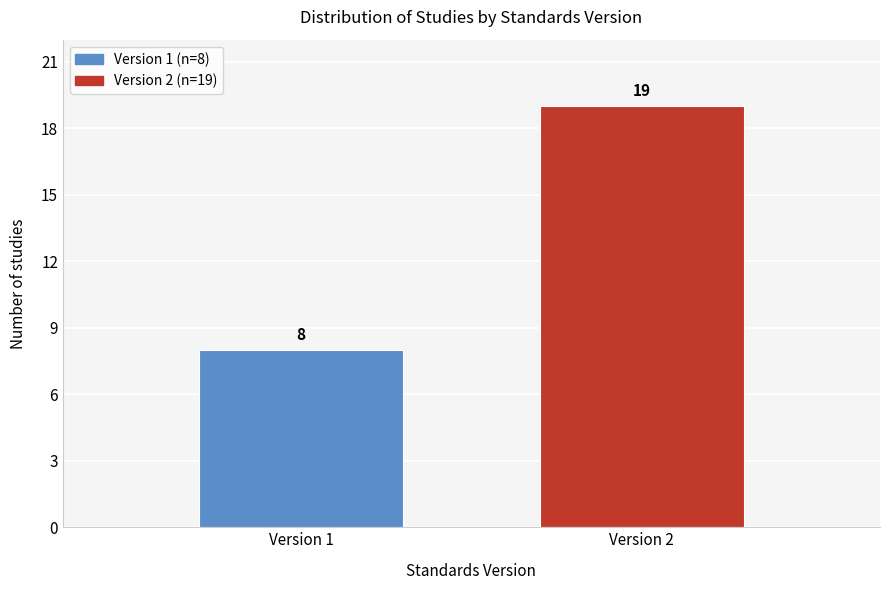

Reading left to right, list all the values displayed in this chart.

8	19